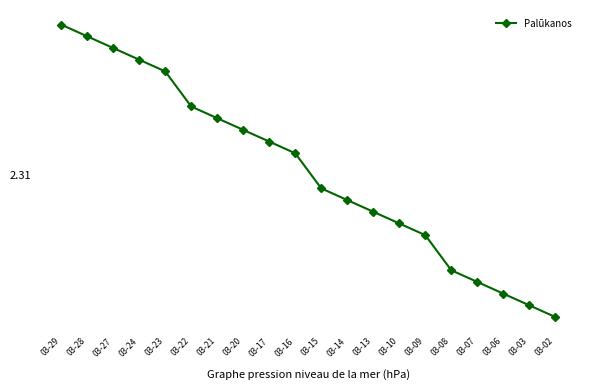

Reading left to right, list all the values displayed in this chart.

2.5	2.5	2.5	2.4	2.4	2.4	2.4	2.4	2.3	2.3	2.3	2.3	2.3	2.3	2.2	2.2	2.2	2.2	2.2	2.1